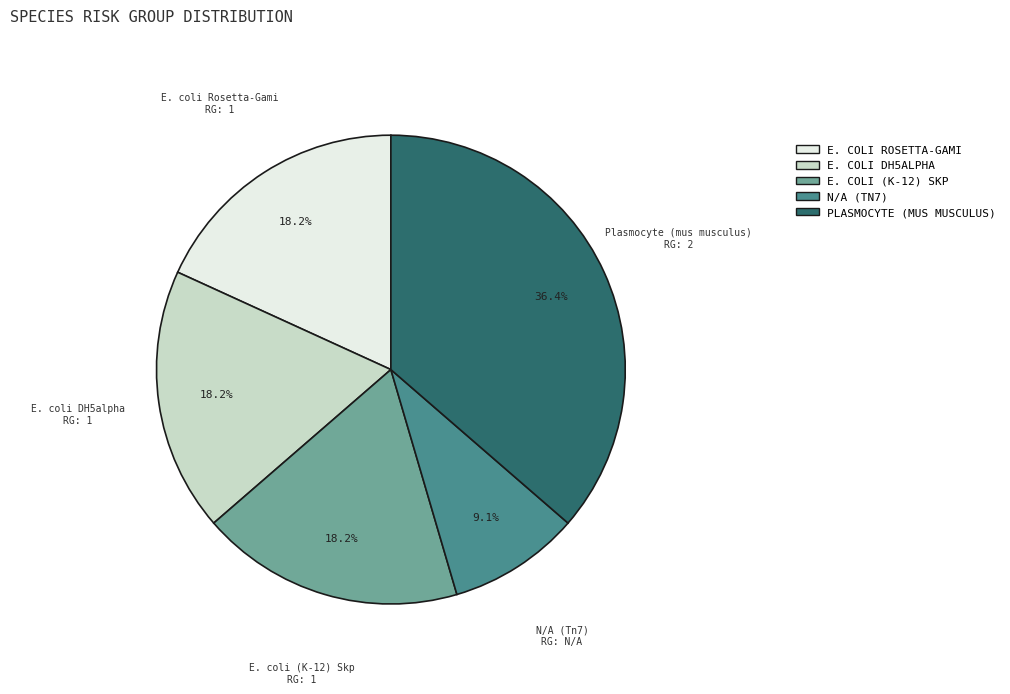

Does any single category account for the majority?

No